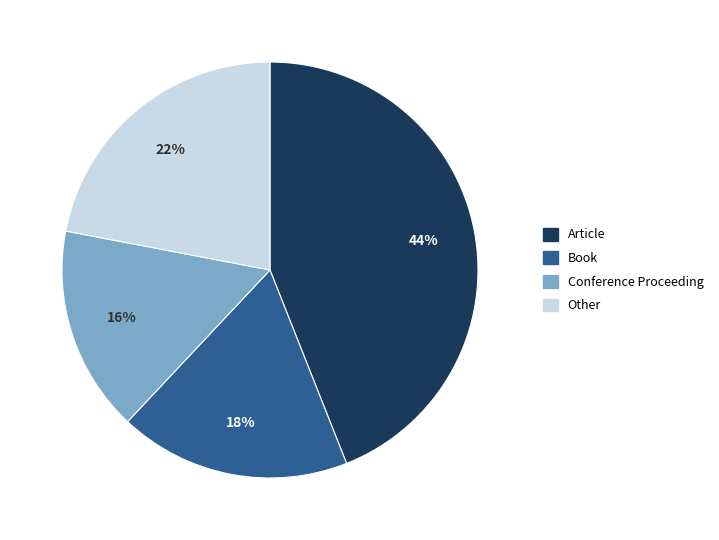

Does any single category account for the majority?

No